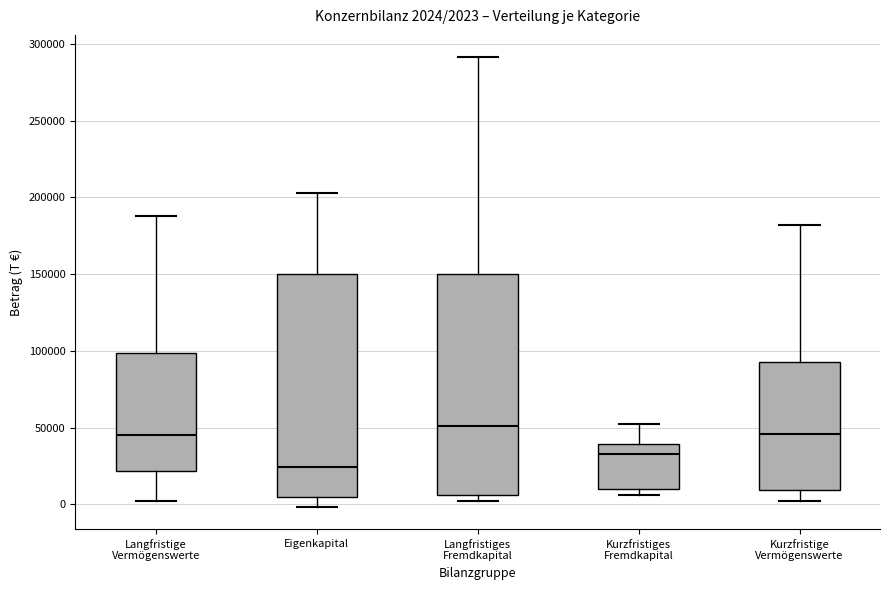

Which box's median line is the highest?

Langfristiges Fremdkapital